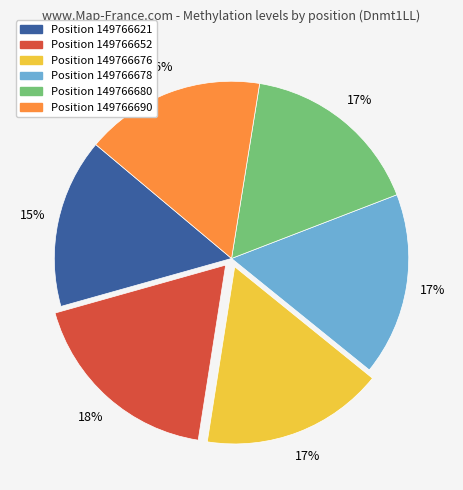

Is there a majority slice in this chart?

No